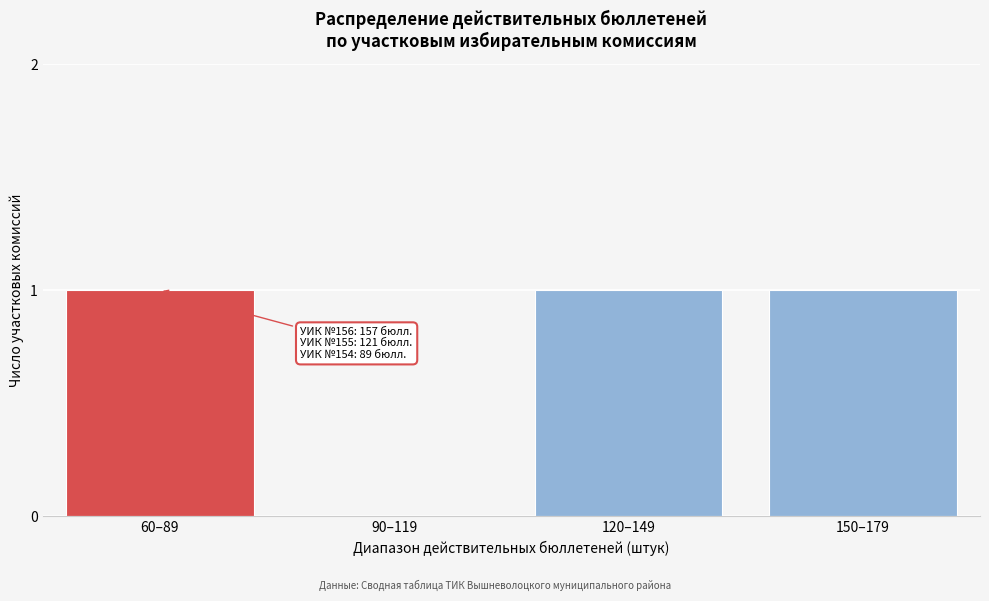

Reading left to right, transcribe all the data shown in this chart.

60–89=1	90–119=0	120–149=1	150–179=1